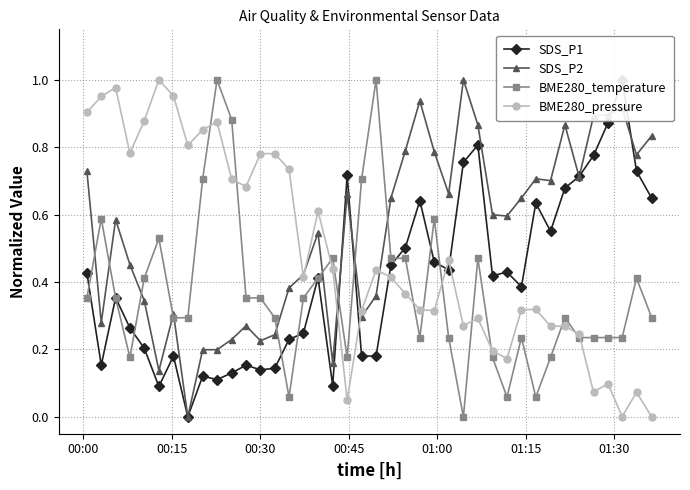

What are all the series names shown in the legend?

SDS_P1, SDS_P2, BME280_temperature, BME280_pressure